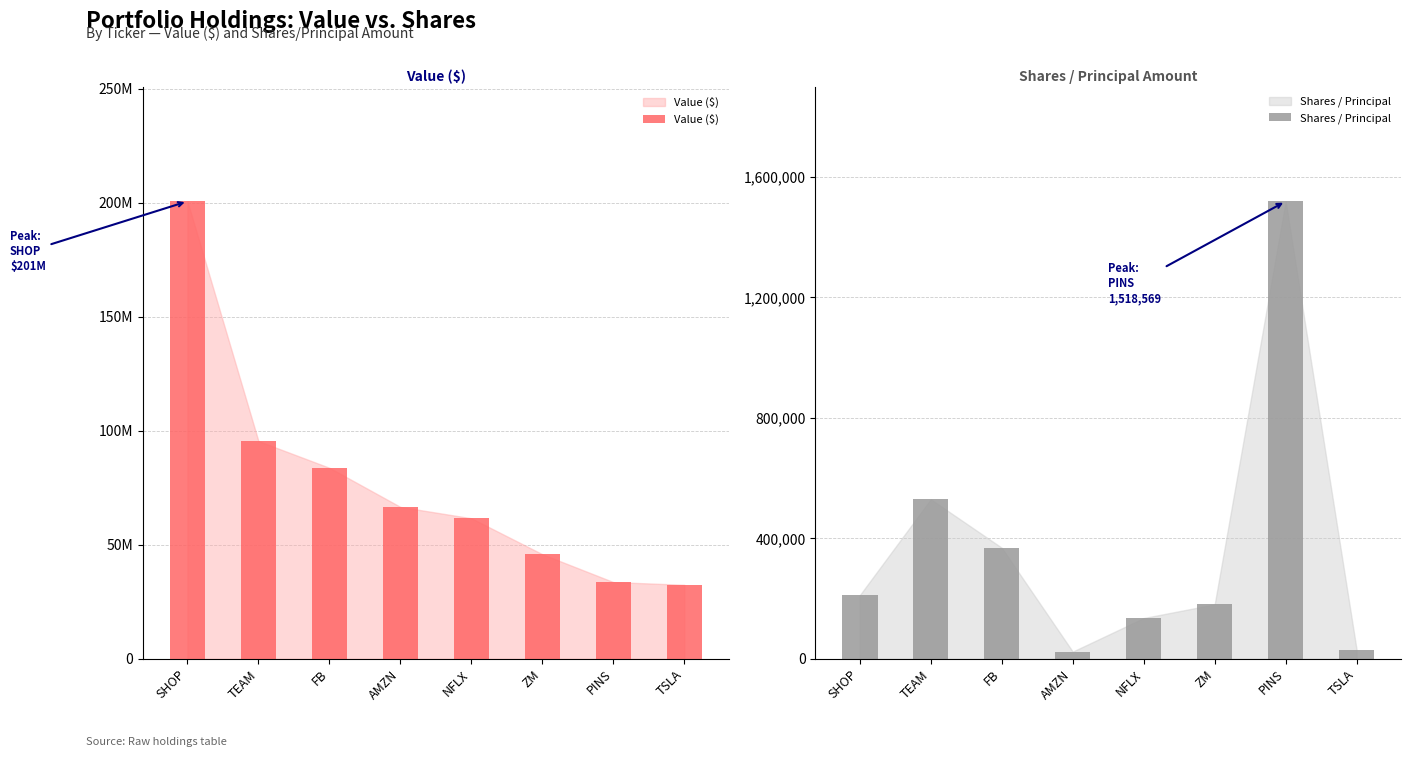

True or false: Value ($) has a value of 7726205 at TSLA.

False